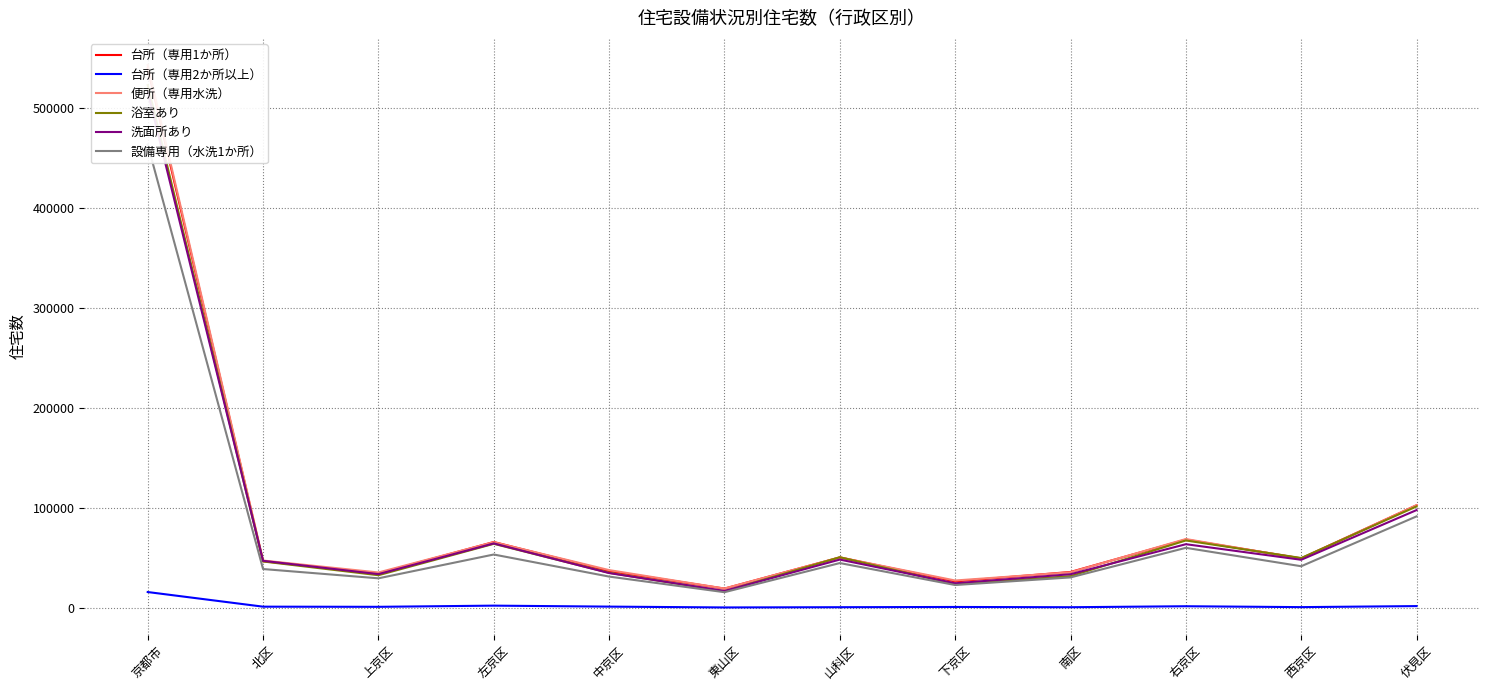

What is the value of the 浴室あり point at the 10th from the left?

67740